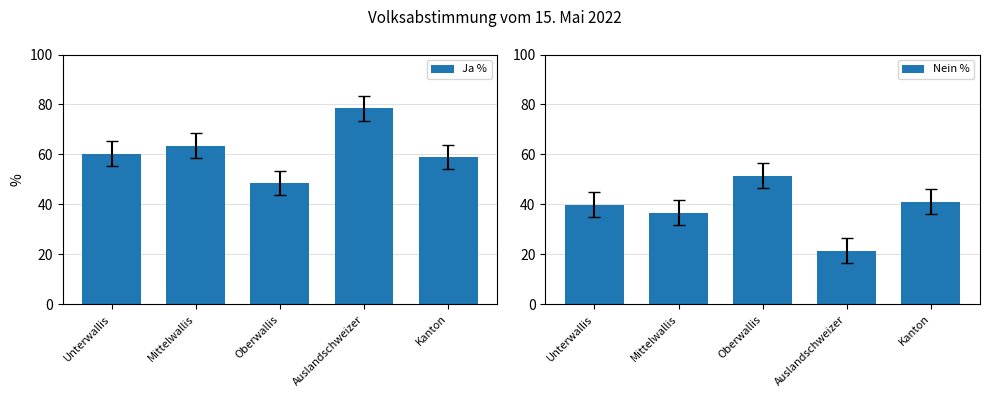

The Ja % series shows 32.6 at Unterwallis. True or false?

False